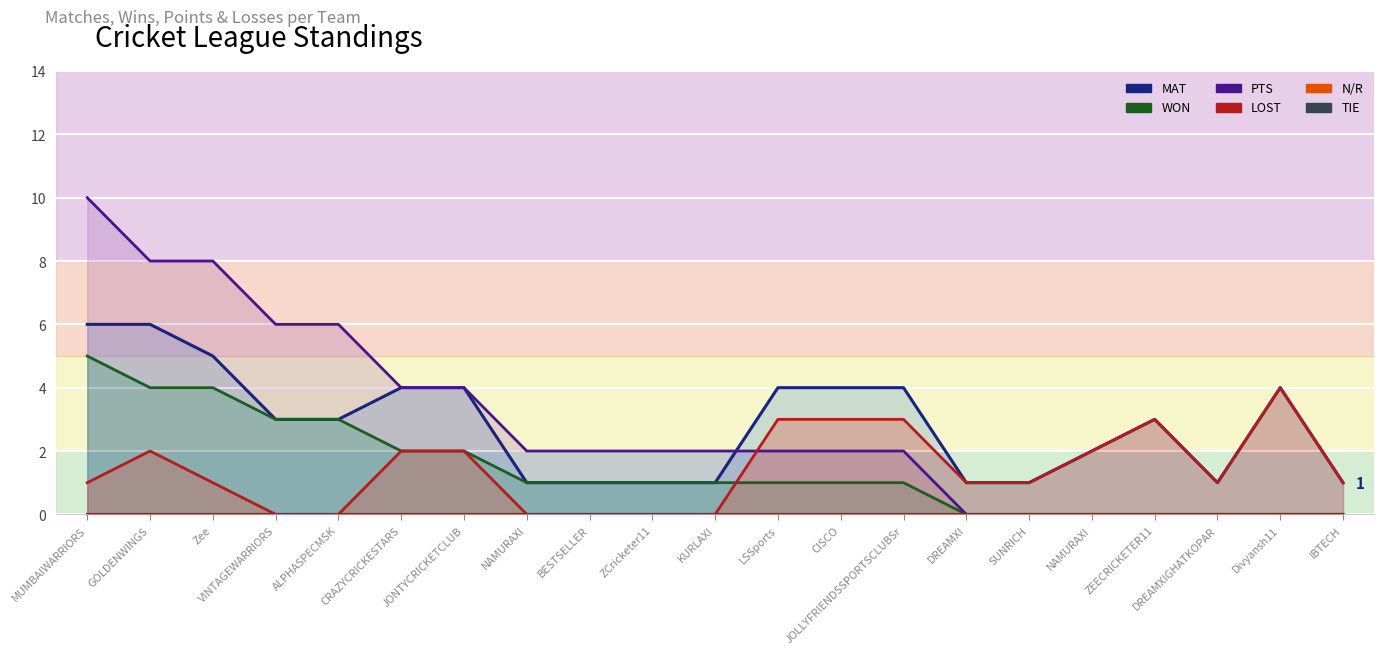

How many lines are shown in the chart?

6